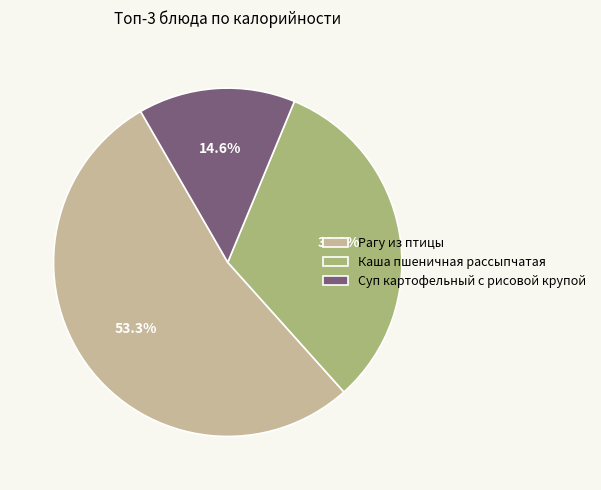

Rank the categories by value from lowest to highest.

Суп картофельный с рисовой крупой, Каша пшеничная рассыпчатая, Рагу из птицы